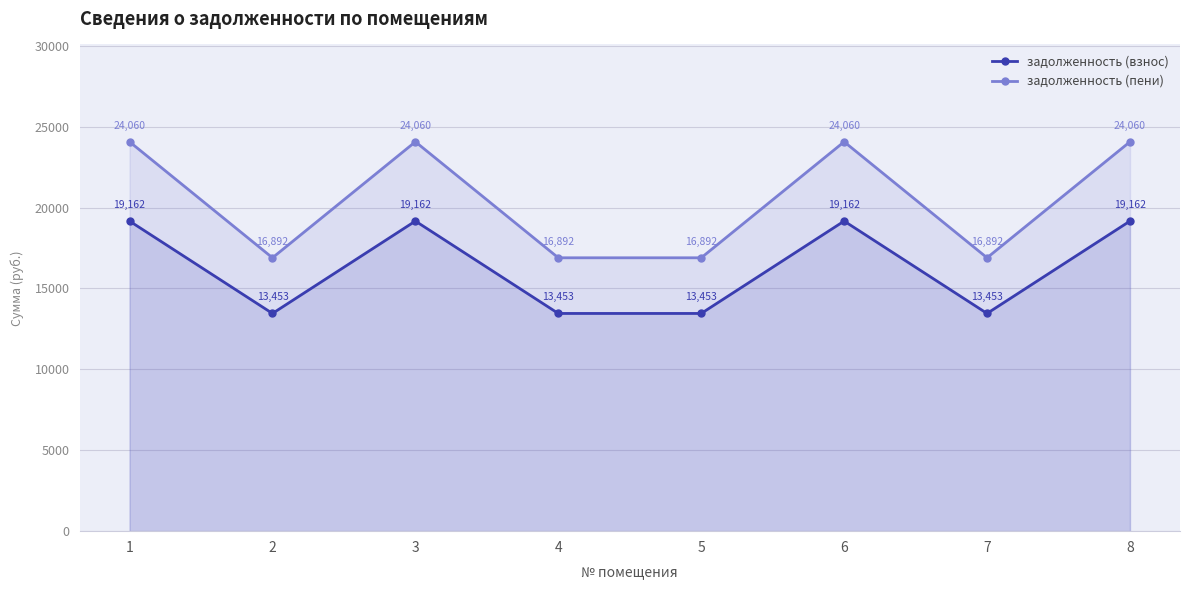

How many lines are shown in the chart?

2